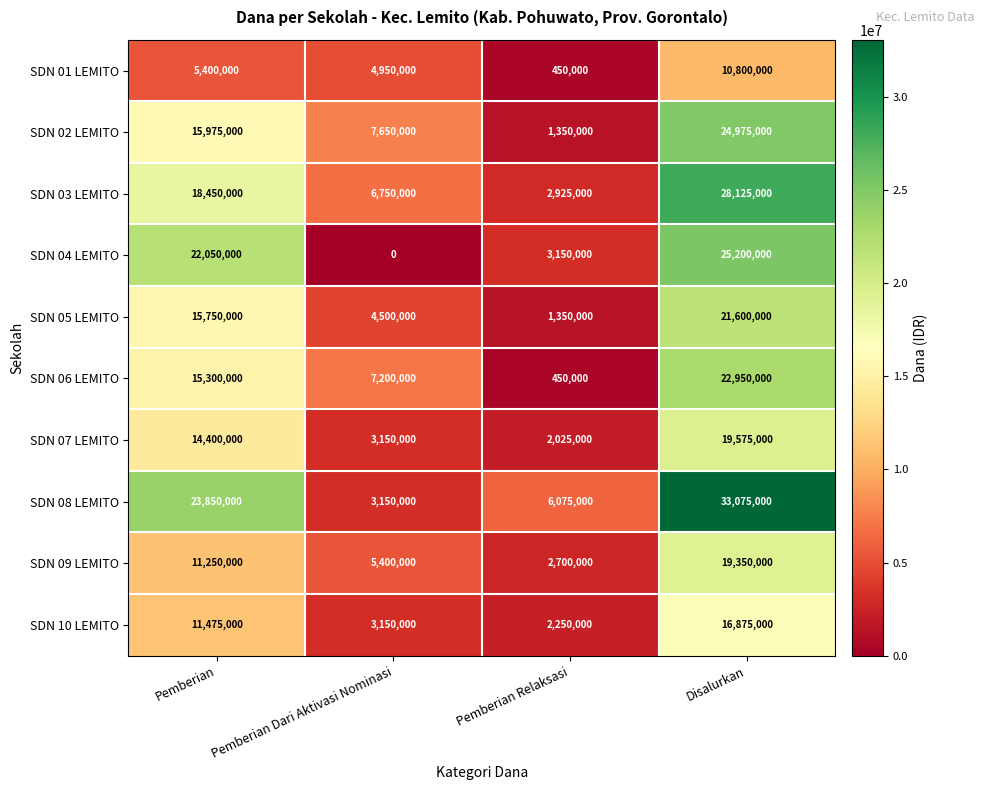

Between Pemberian and Disalurkan, which series saw the biggest shift?

SDN 03 LEMITO